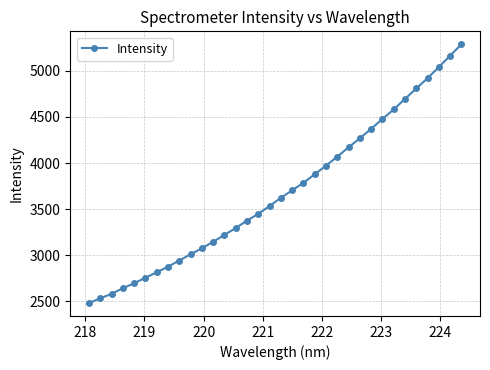

What is the sum of all values?

125236.5